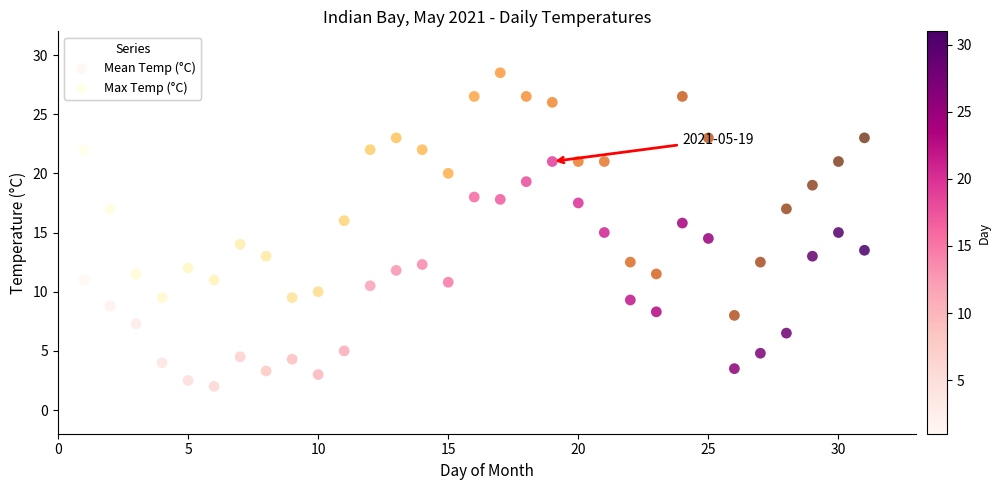

Which series reaches the minimum Y coordinate?

Mean Temp (°C)